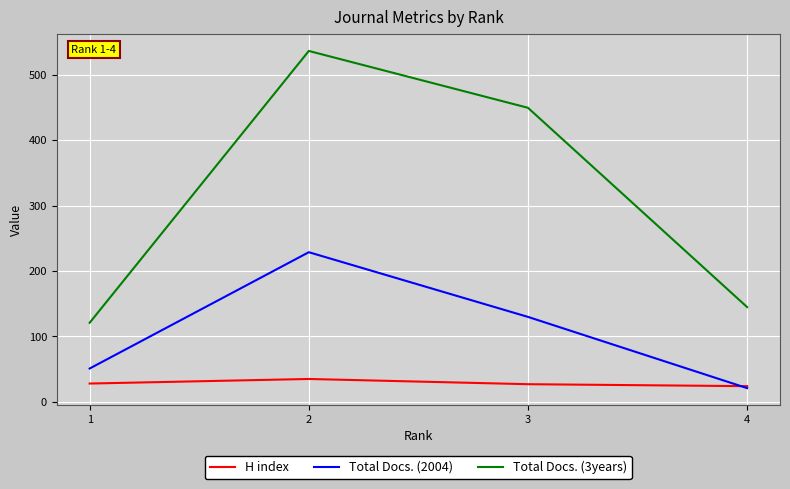

True or false: Total Docs. (3years) and H index cross at least once.

False